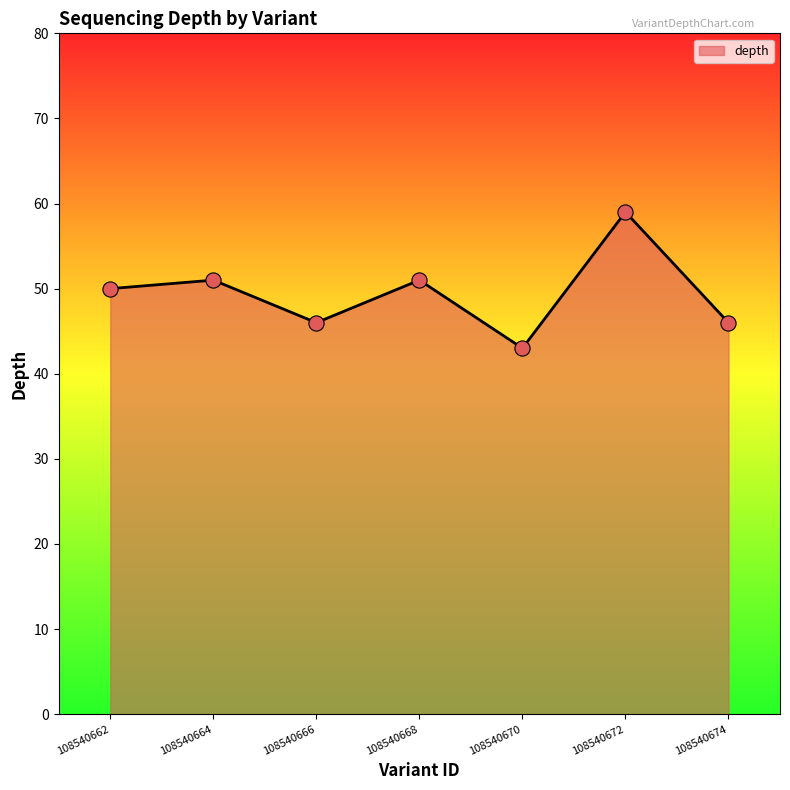

What is the change in value from 108540664 to 108540666?

-5